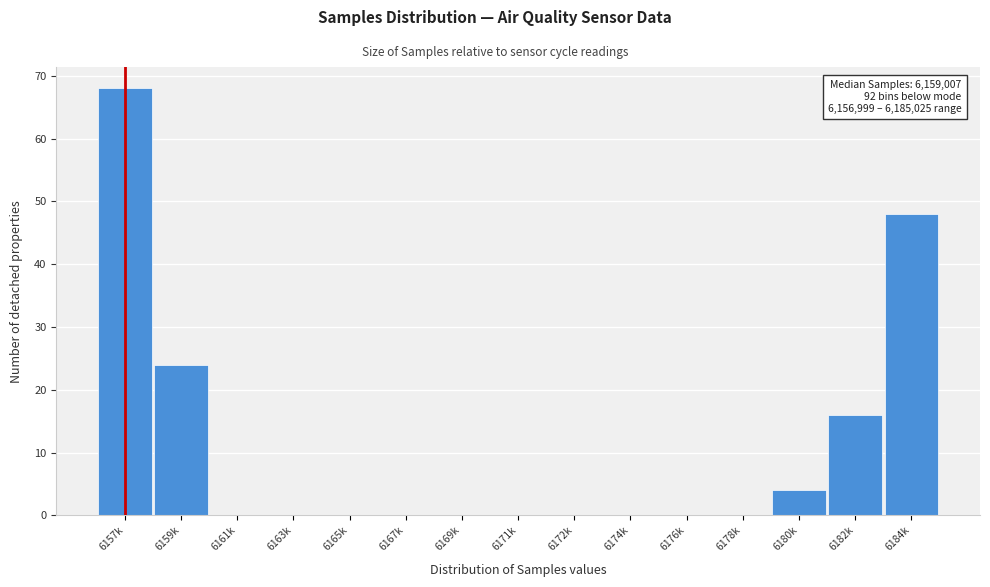

Reading right to left, extract all data points from this chart.

6184k=48	6182k=16	6180k=4	6178k=0	6176k=0	6174k=0	6172k=0	6171k=0	6169k=0	6167k=0	6165k=0	6163k=0	6161k=0	6159k=24	6157k=68